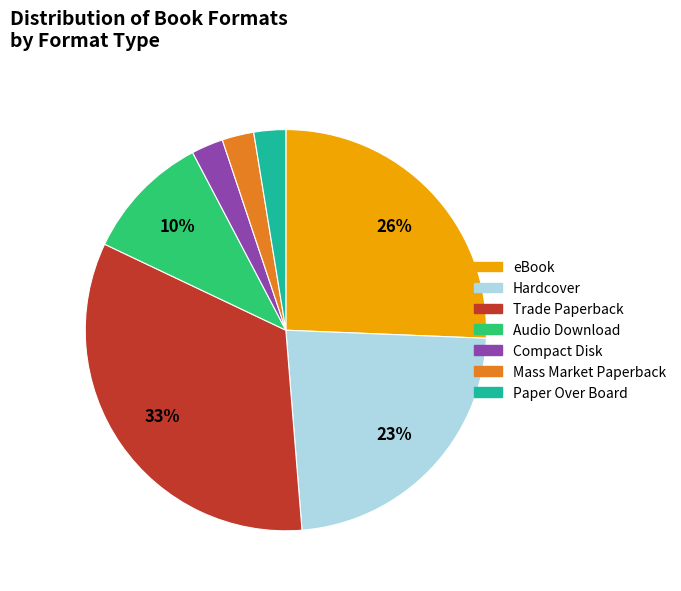

How many segments does this pie chart have?

7